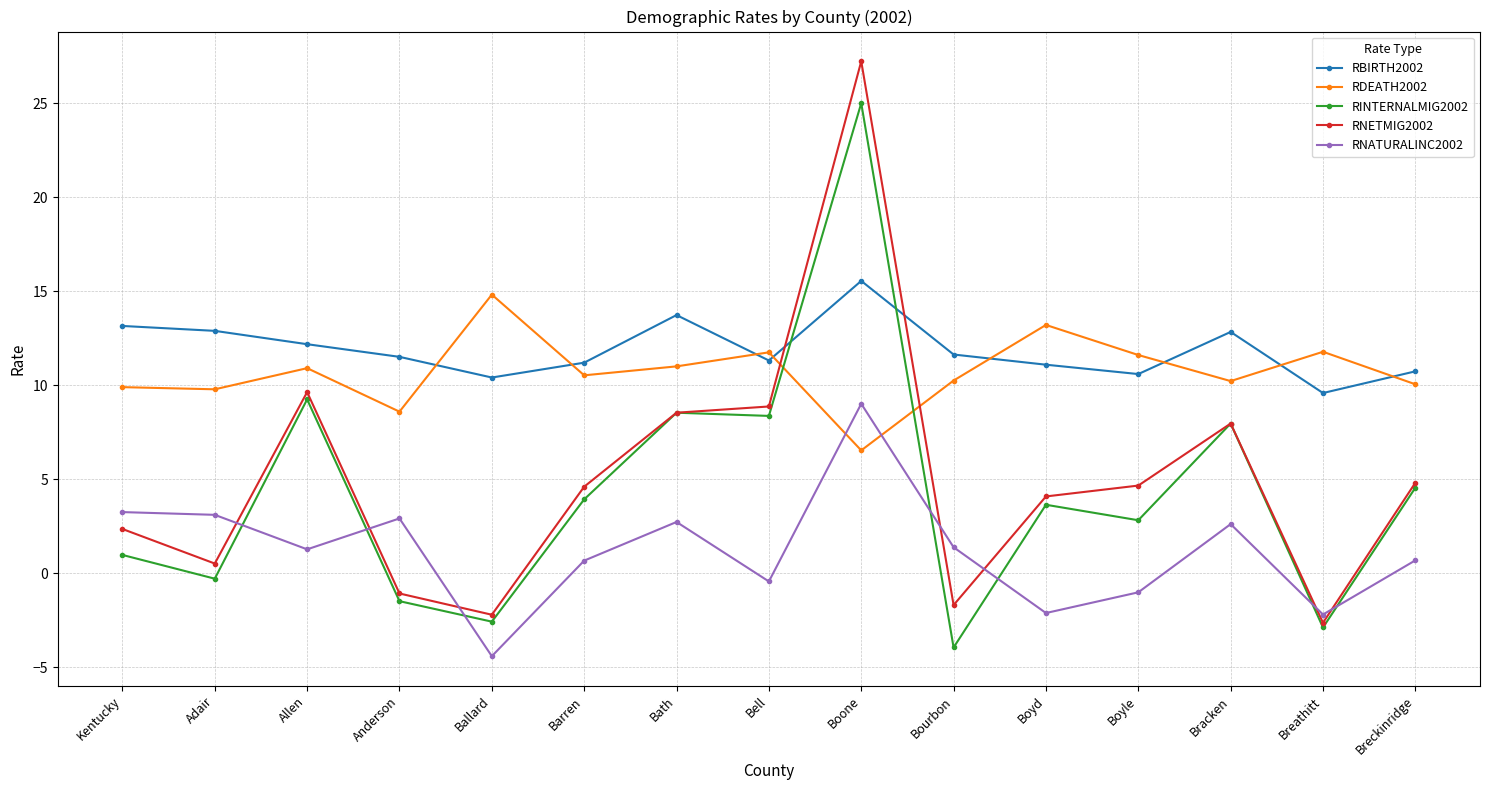

What are all the series names shown in the legend?

RBIRTH2002, RDEATH2002, RINTERNALMIG2002, RNETMIG2002, RNATURALINC2002